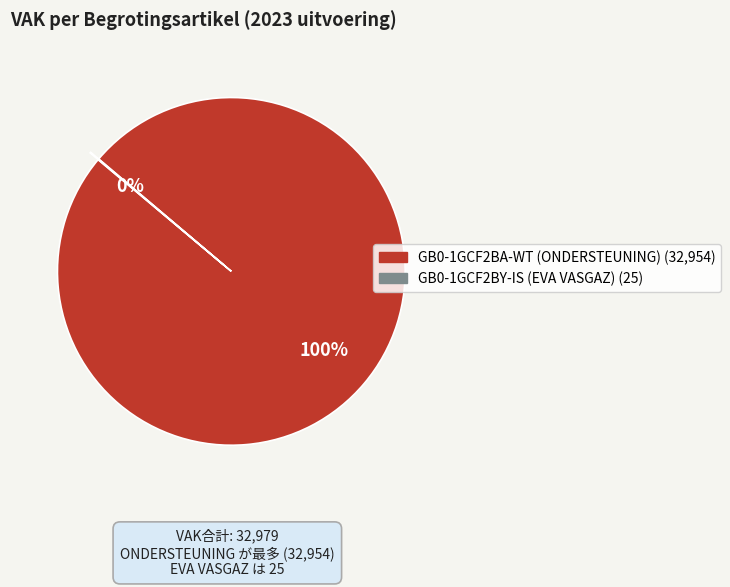

To the nearest percent, what portion does GB0-1GCF2BA-WT (ONDERSTEUNING) represent?

100%